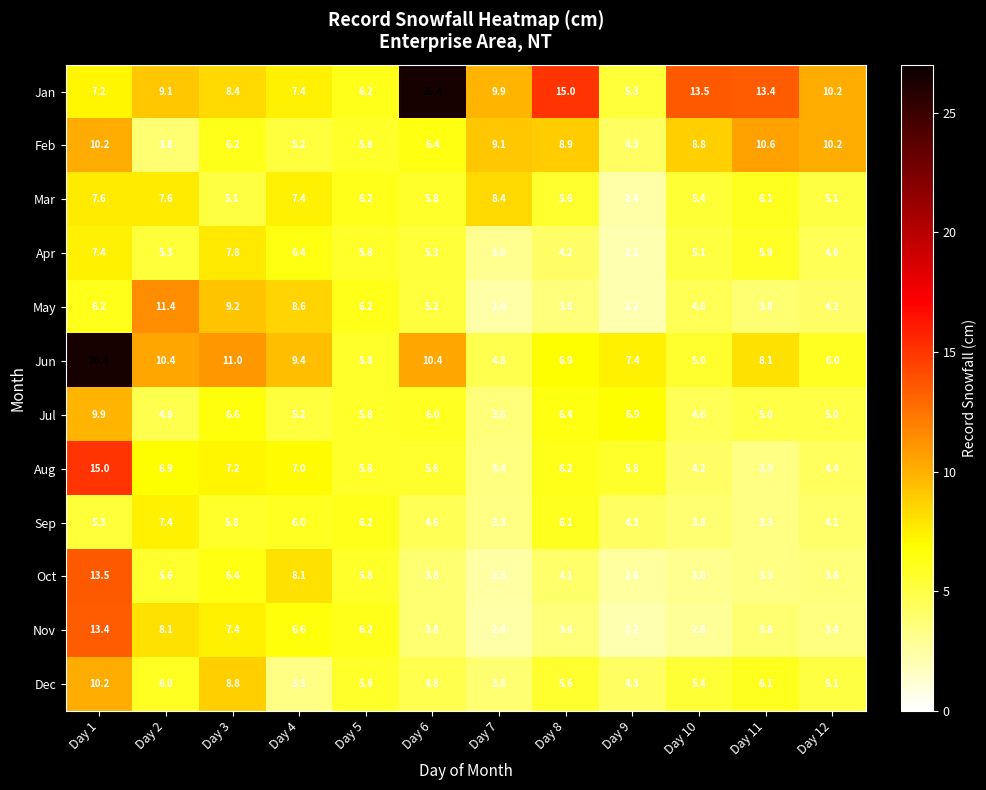

Which series has the largest range (max minus min)?

Jun